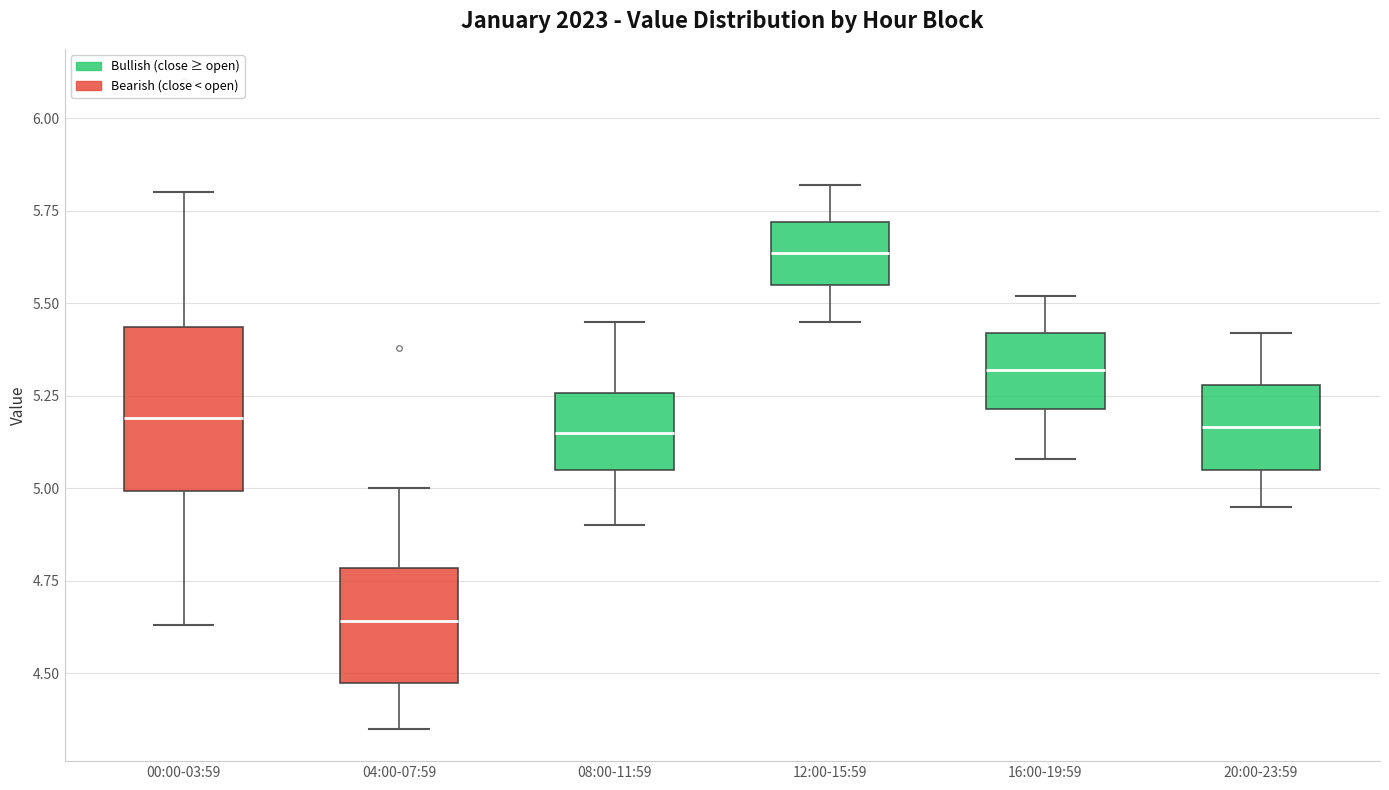

Reading left to right, transcribe this box plot: for each box, give where its median line is, the range the box spans, and where its two whiskers end, as read against the y-axis. The values are not printed on the chart, so give them approximately, as read against the axis.

00:00-03:59: median 5.20, box 5.00 to 5.45, whiskers 4.65 to 5.80
04:00-07:59: median 4.65, box 4.45 to 4.80, whiskers 4.35 to 5.00
08:00-11:59: median 5.15, box 5.05 to 5.25, whiskers 4.90 to 5.45
12:00-15:59: median 5.65, box 5.55 to 5.70, whiskers 5.45 to 5.80
16:00-19:59: median 5.30, box 5.20 to 5.40, whiskers 5.10 to 5.50
20:00-23:59: median 5.15, box 5.05 to 5.30, whiskers 4.95 to 5.40